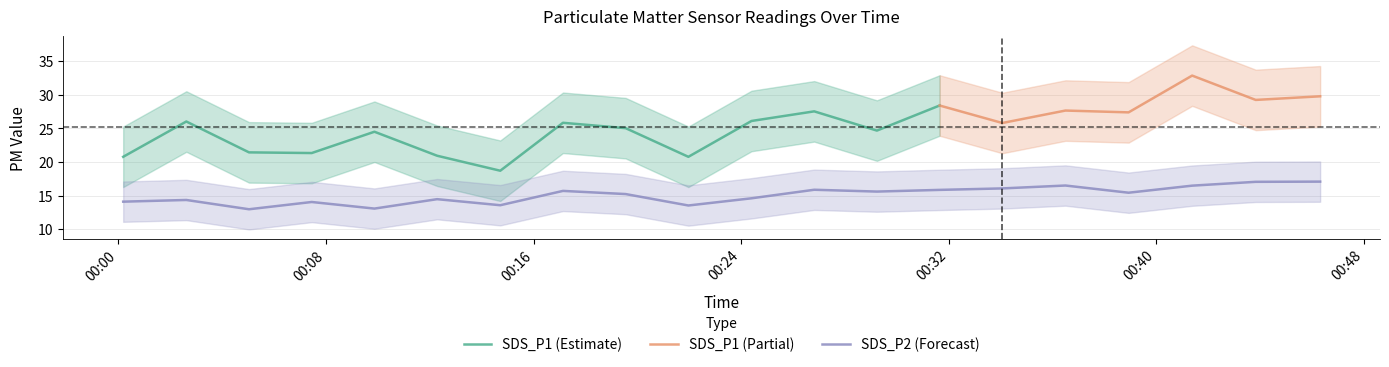

What is the lowest value of the SDS_P2 (Forecast) series?

13.0